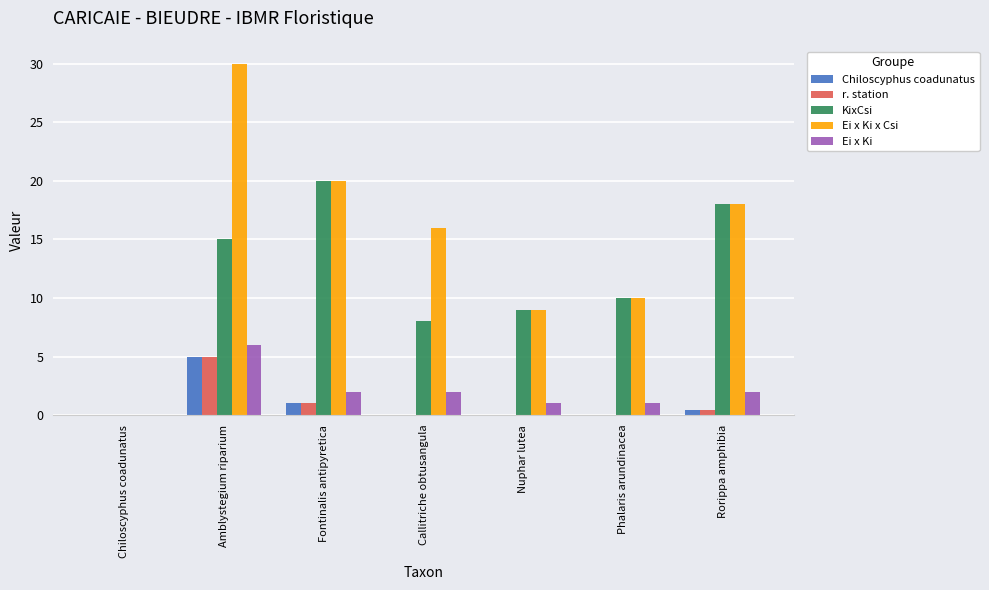

At which category is the sum across all series the highest?

Amblystegium riparium